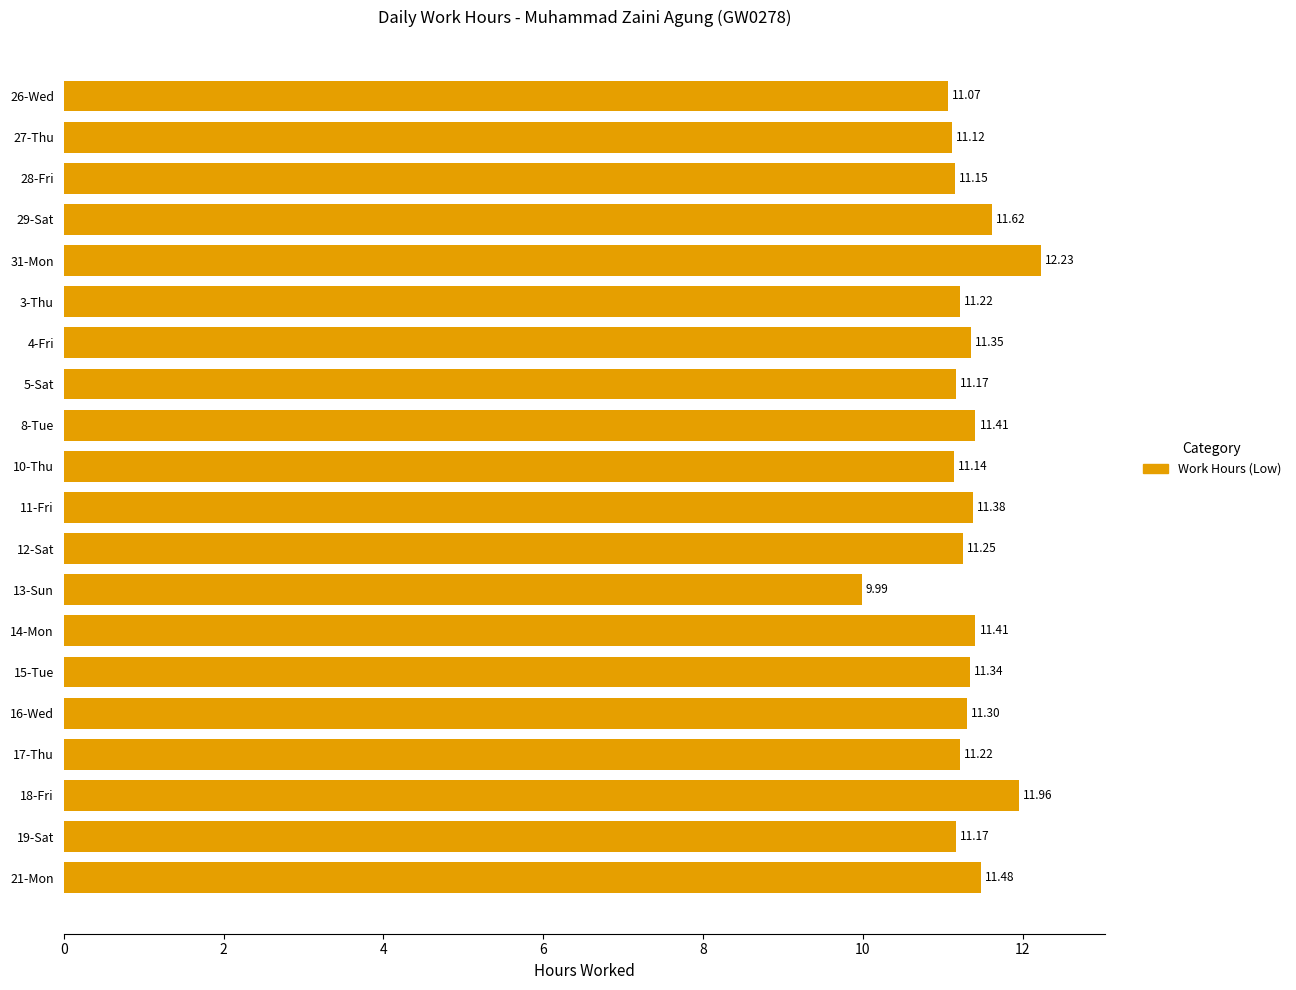

Which has a higher value, 28-Fri or 5-Sat?

5-Sat